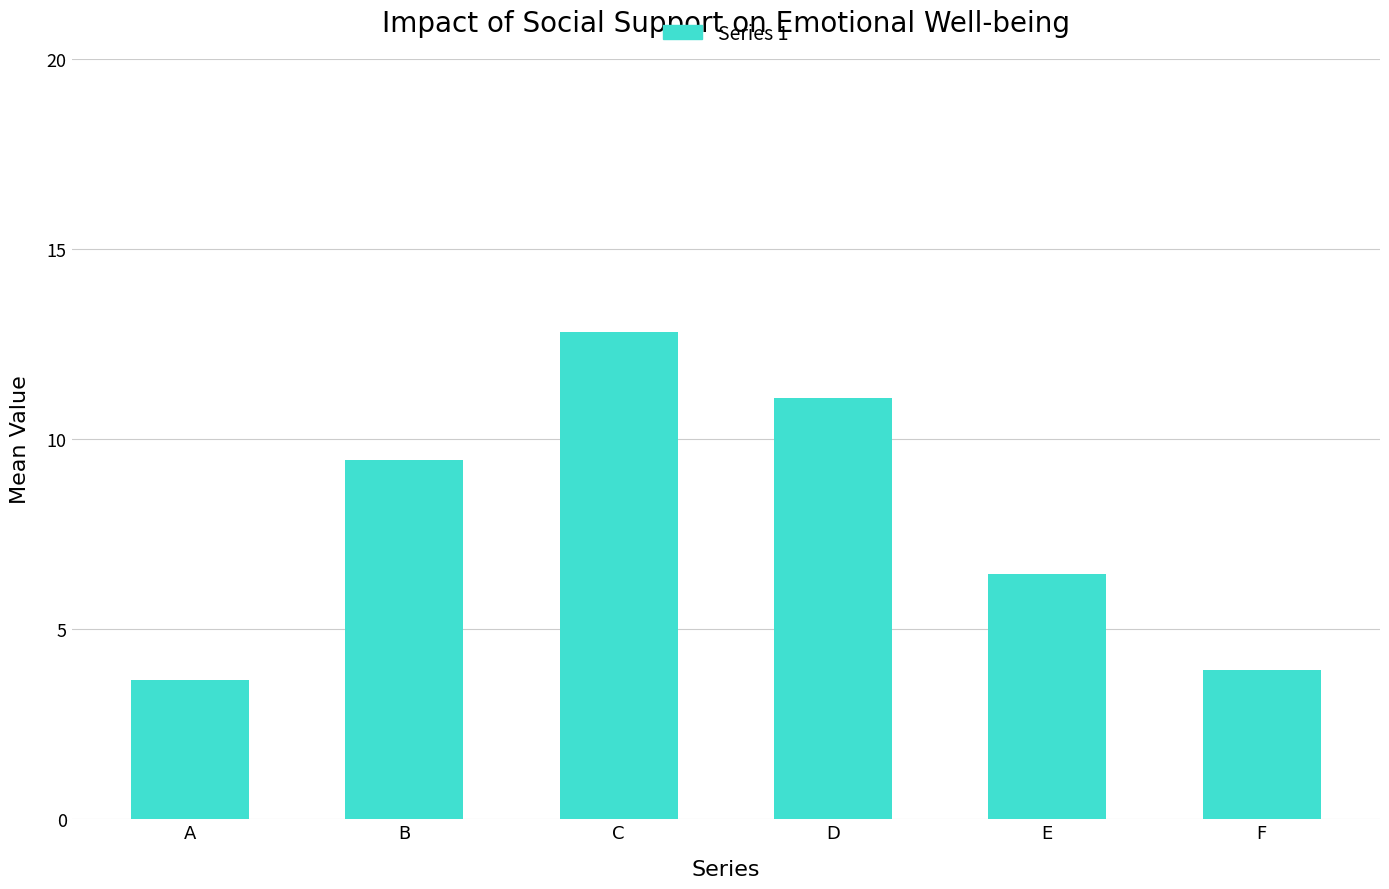

Reading left to right, transcribe all the data shown in this chart.

3.7	9.4	12.8	11.1	6.4	3.9